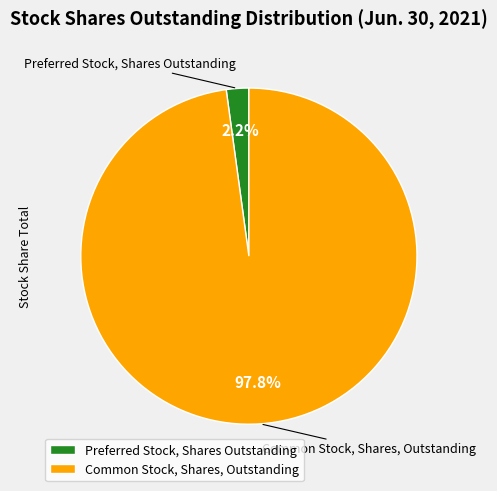

What is the majority slice?

Common Stock, Shares, Outstanding